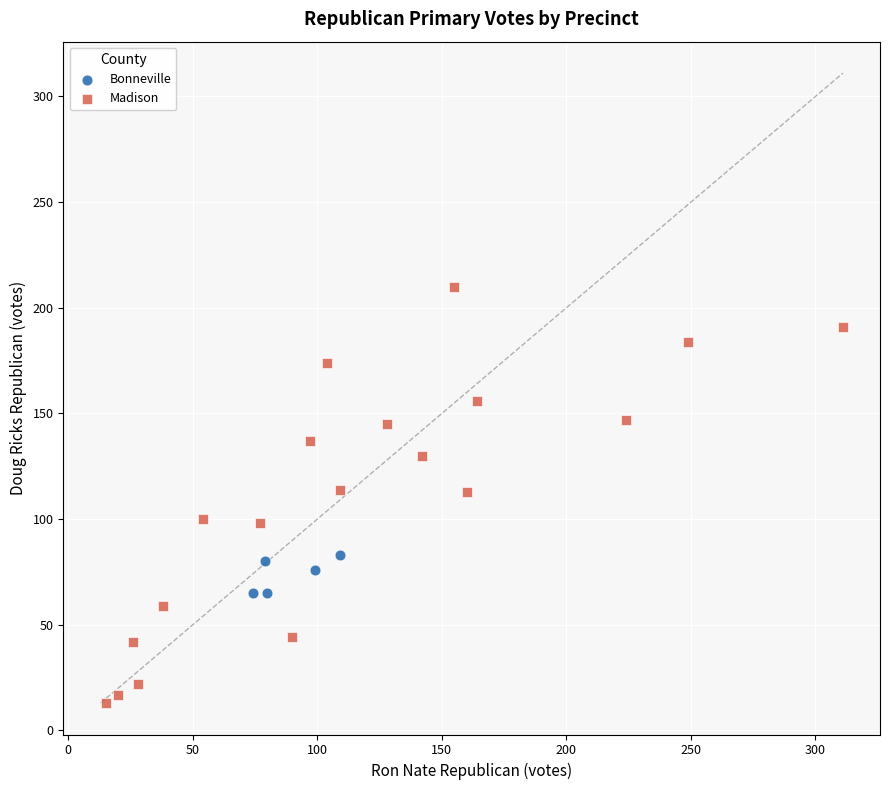

Which series contains the lowest Y value?

Madison